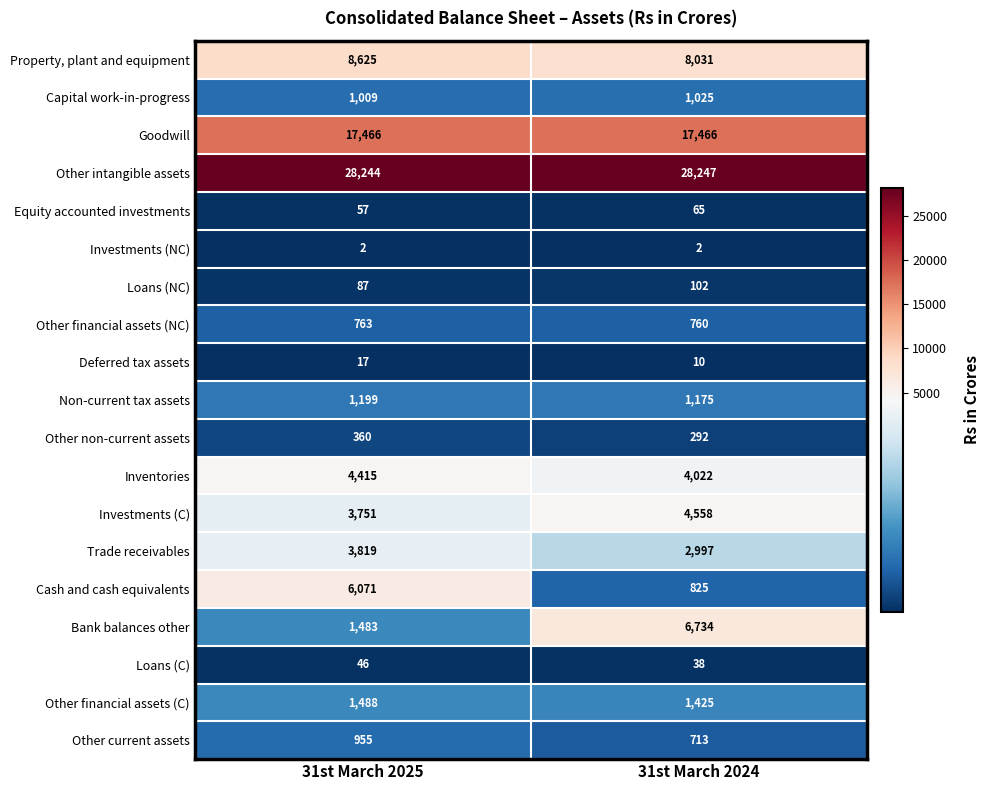

At which category is the sum across all series the highest?

31st March 2025